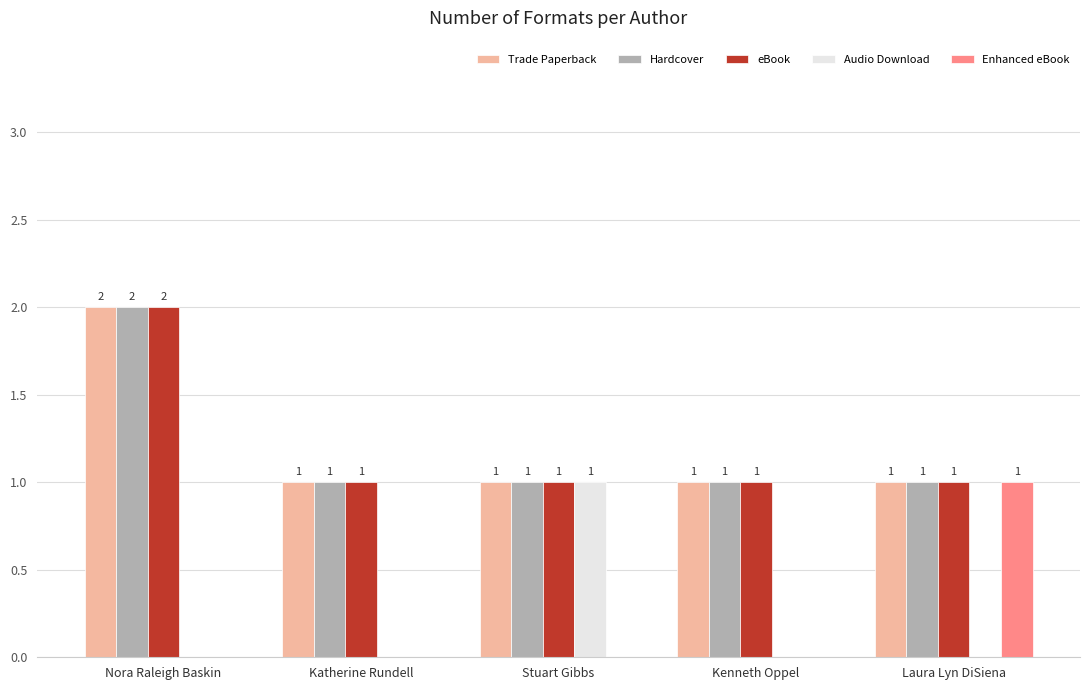

Reading left to right, extract all data points from this chart.

Trade Paperback: 2	1	1	1	1
Hardcover: 2	1	1	1	1
eBook: 2	1	1	1	1
Audio Download: 0	0	1	0	0
Enhanced eBook: 0	0	0	0	1